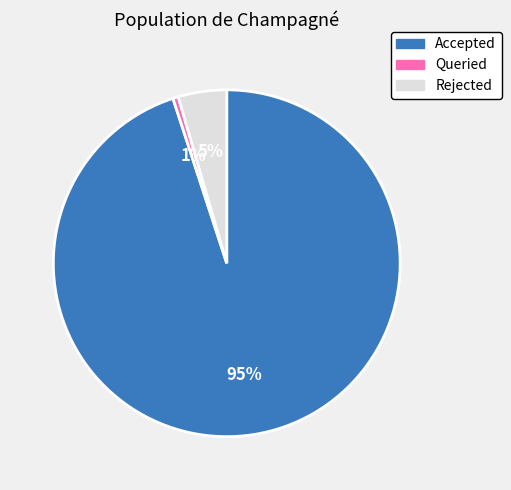

What percentage is the Queried slice, to the nearest percent?

1%